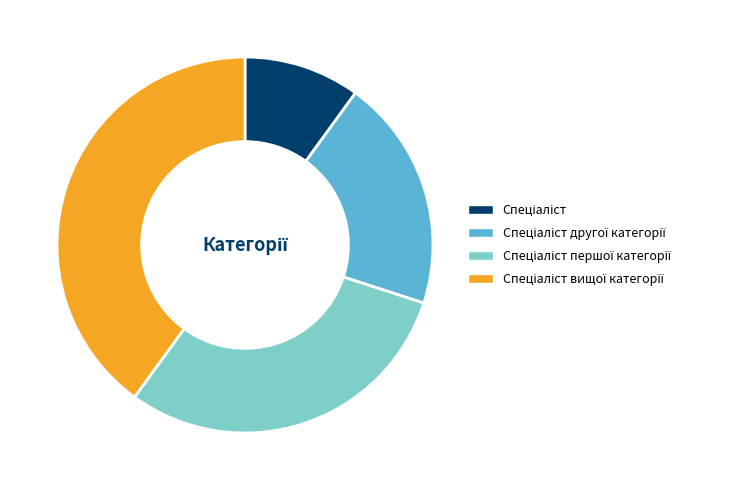

Does any single category account for the majority?

No